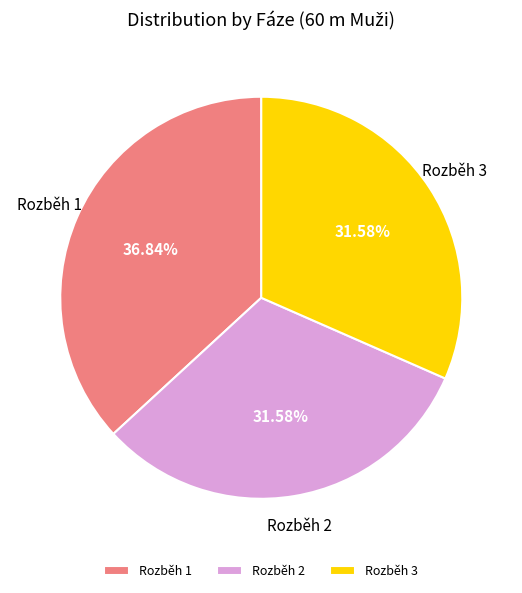

To the nearest percent, what is the difference between the largest and smallest slice percentages?

5%